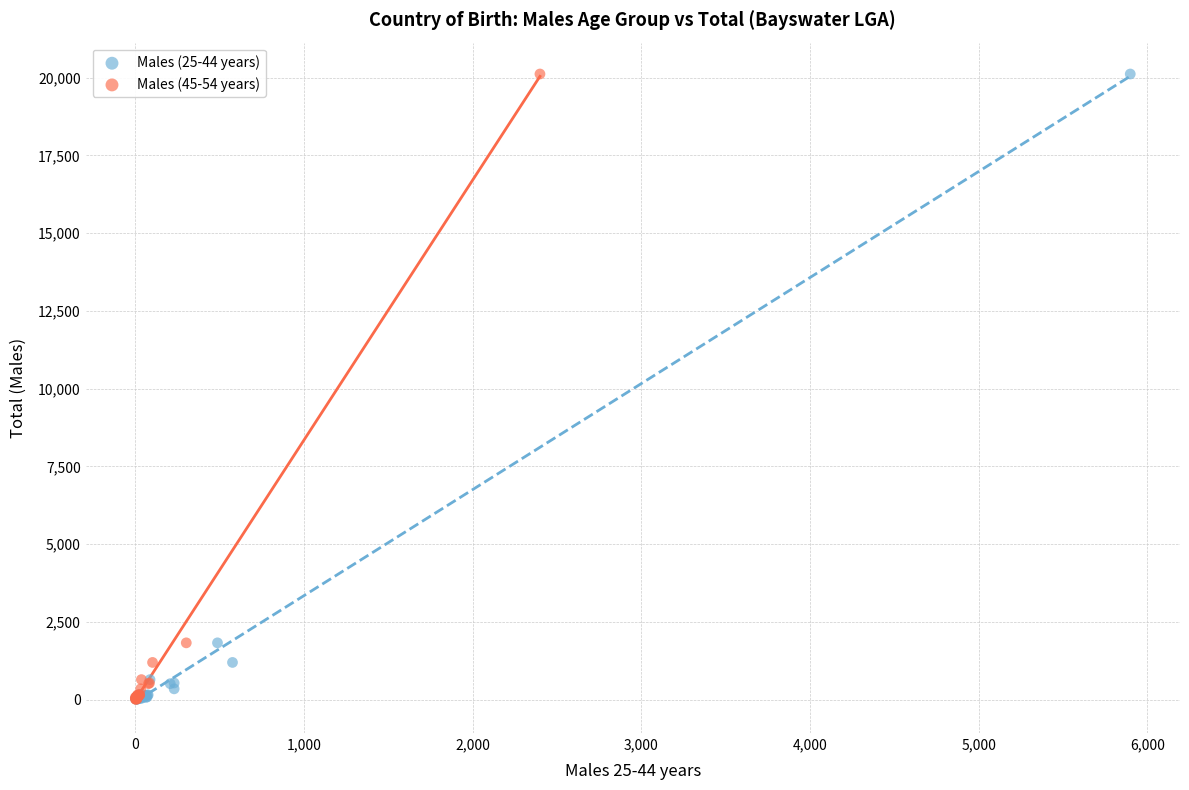

What are all the series names shown in the legend?

Males (25-44 years), Males (45-54 years)